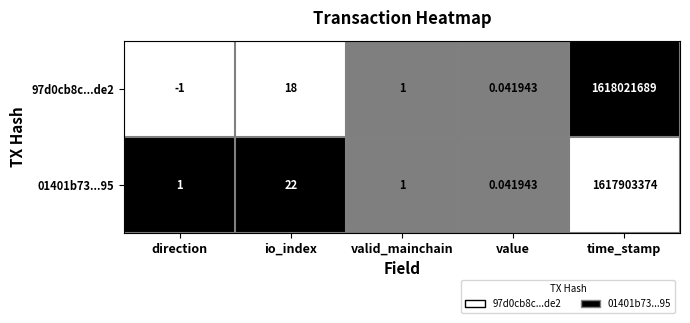

Where does the 97d0cb8c...de2 series first go above 1?

io_index